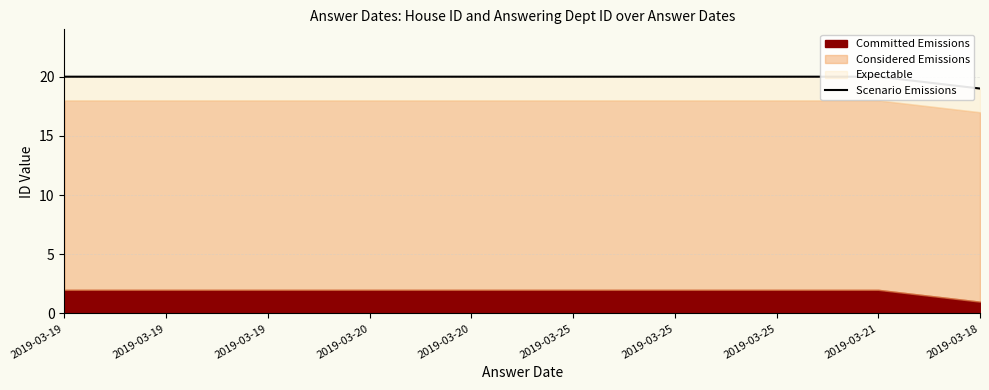

What is the minimum value shown in the chart?

19